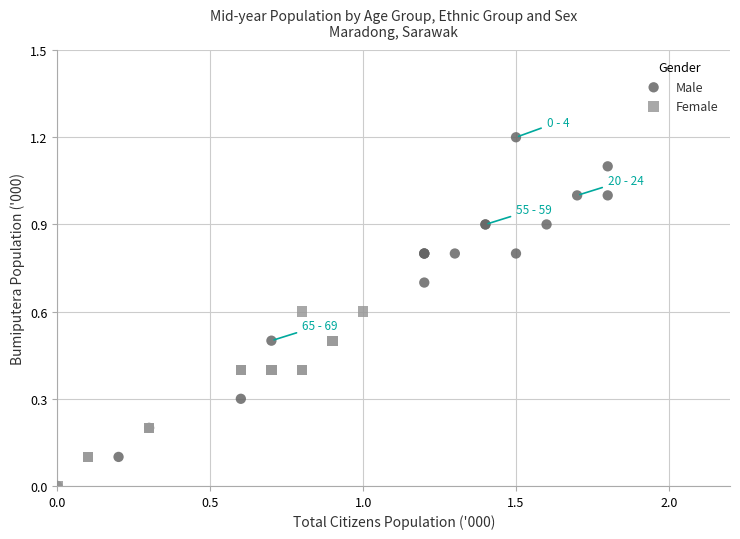

Which series has the widest spread of Y values?

Male